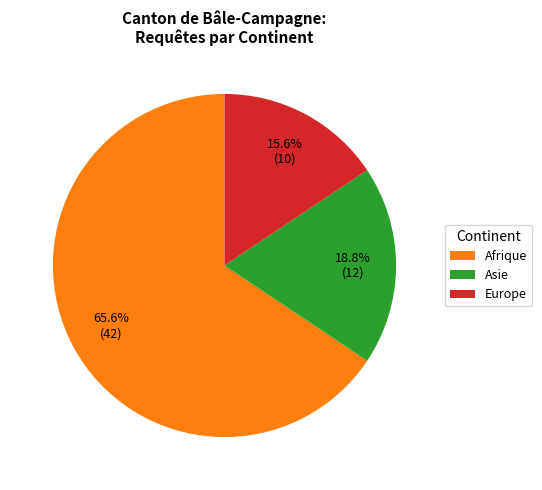

What is the total percentage of Europe and Asie?

34.4%